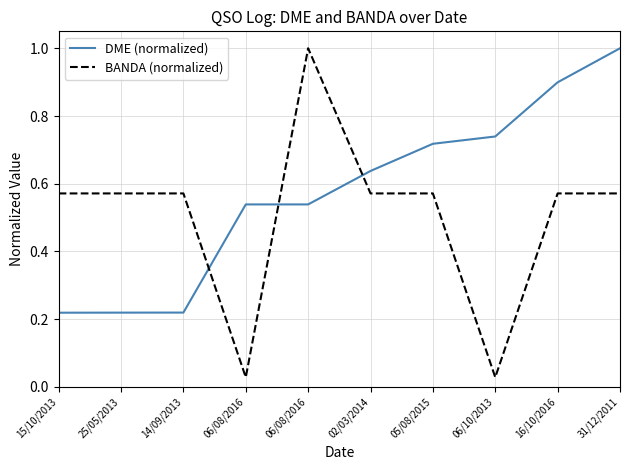

Is this an area chart (filled region under the line)?

No